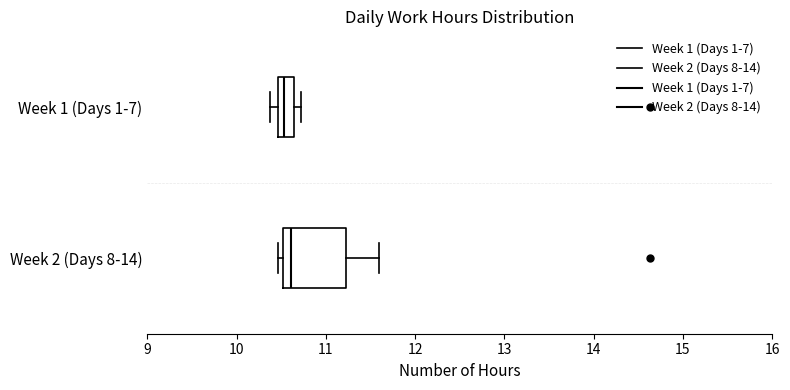

Where is the left edge of the box for Week 1 (Days 1-7) on the x-axis? The values are not printed on the chart, so give them approximately, as read against the axis.

10.5